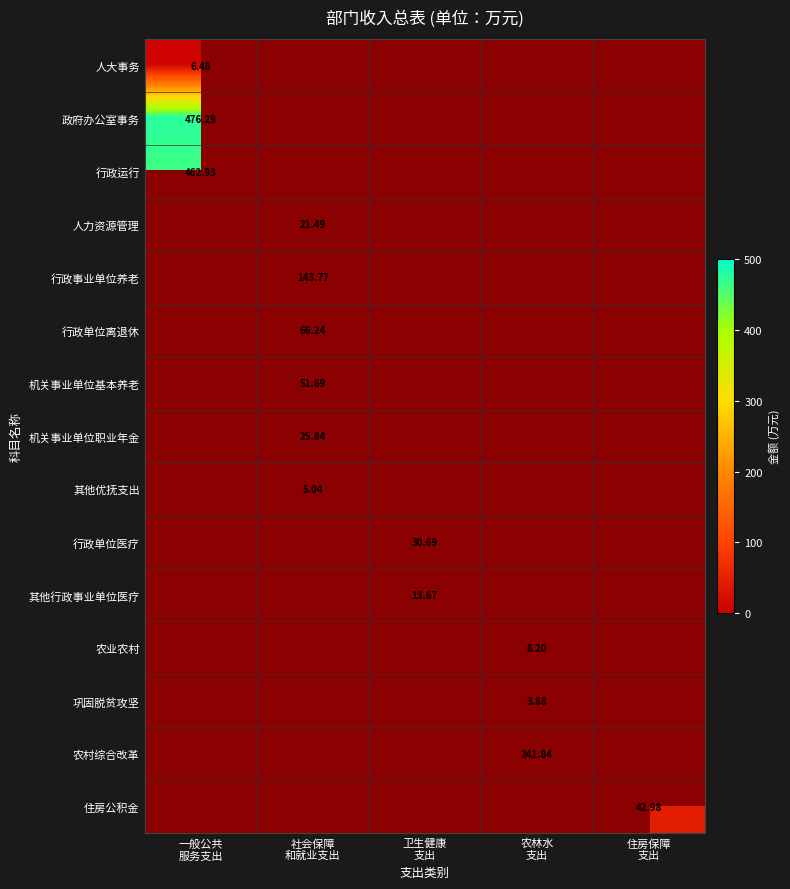

What is the maximum value shown in the chart?

476.3